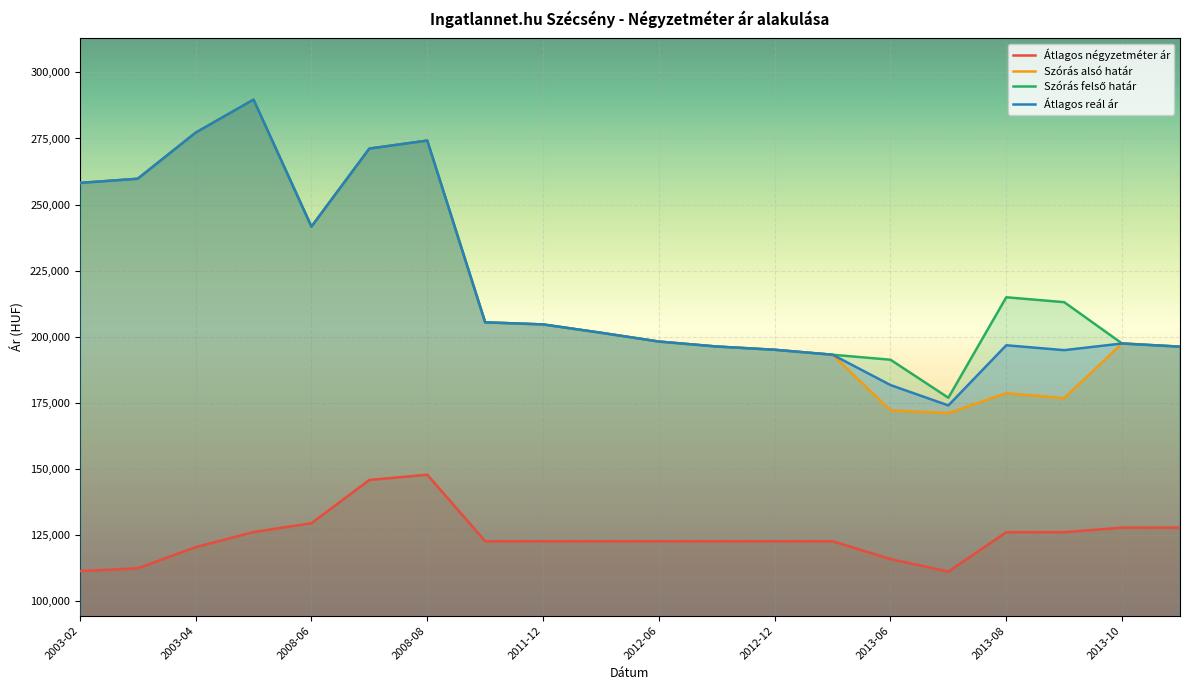

What is the maximum value for Átlagos reál ár?

289687